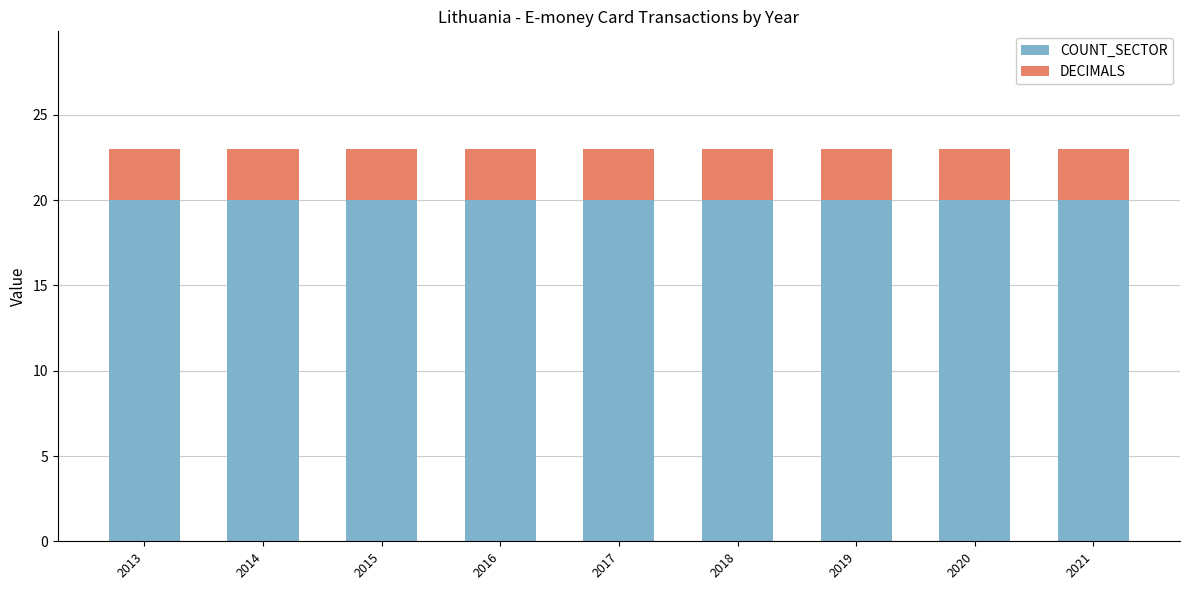

How many bars are there in total?

9